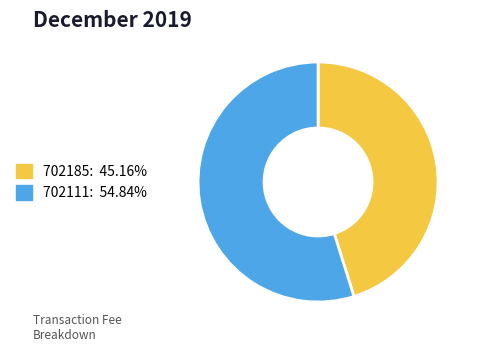

Is it true that 702111 is 63% of the pie?

False